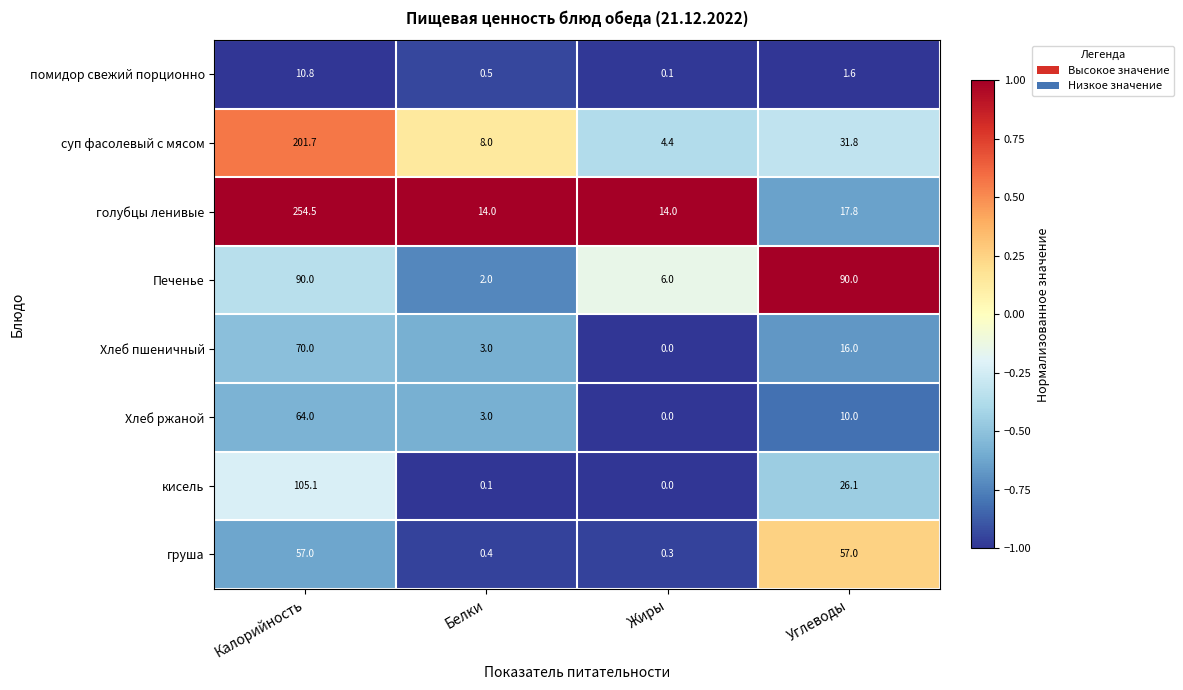

Between Калорийность and Белки, which series saw the biggest shift?

голубцы ленивые